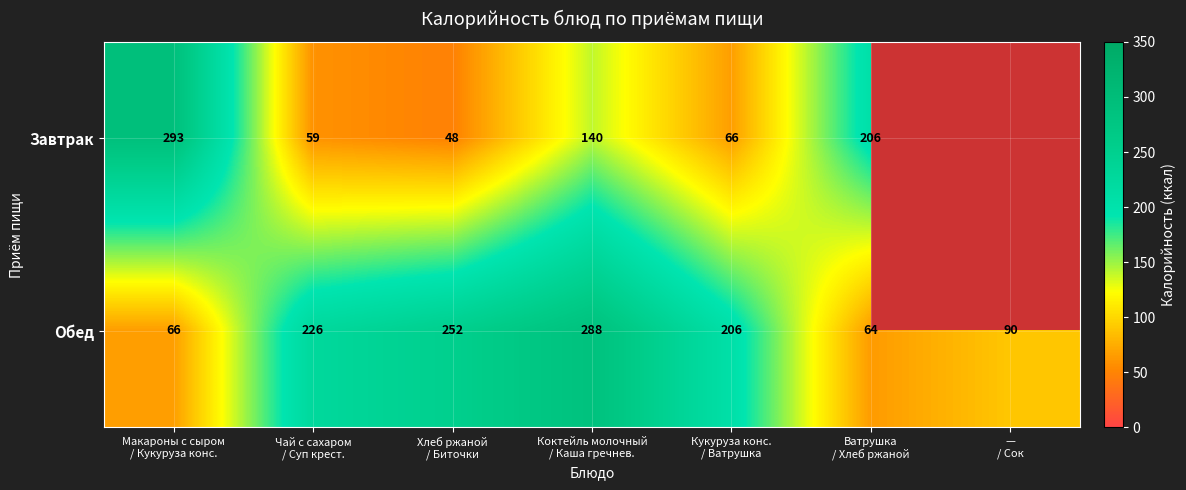

What is the difference between the second highest and minimum values in the Обед series?

188